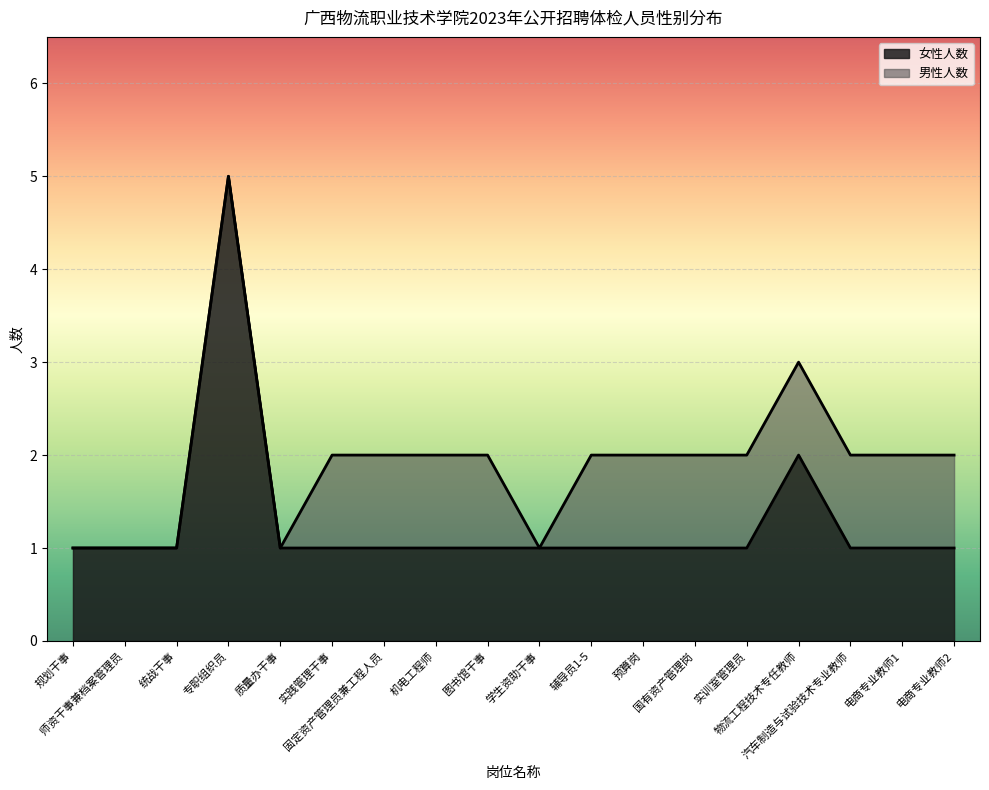

What is the smallest value displayed?

1